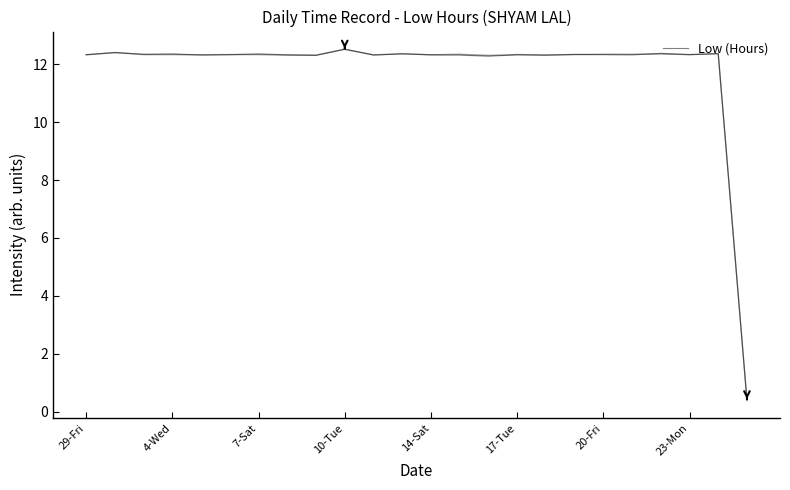

How many values are below 12?

1